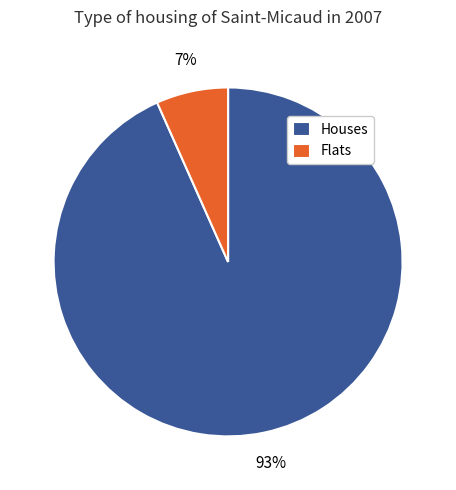

Does any single category account for the majority?

Yes